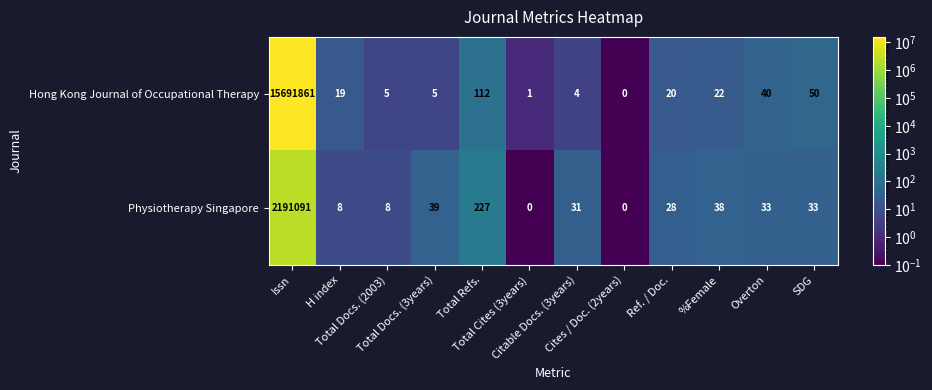

What is the difference between the highest and lowest values at Ref. / Doc.?

8